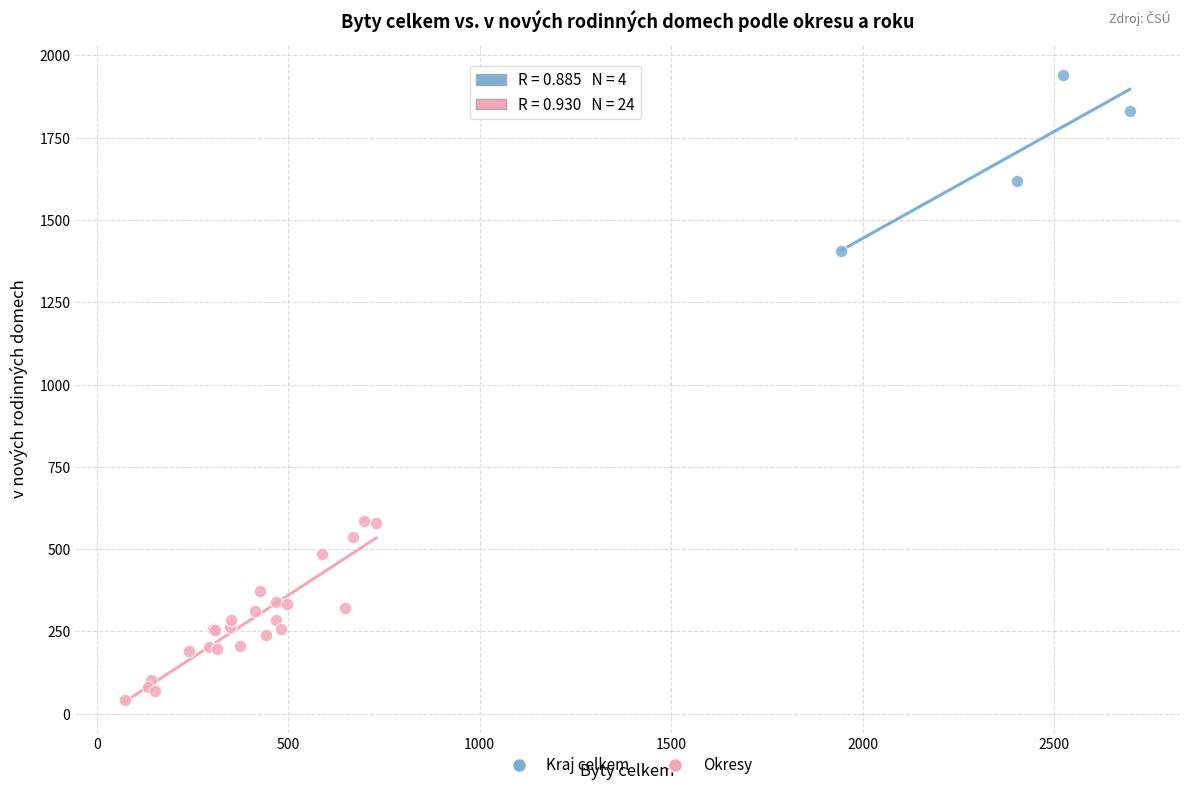

Which series contains the lowest Y value?

Okresy